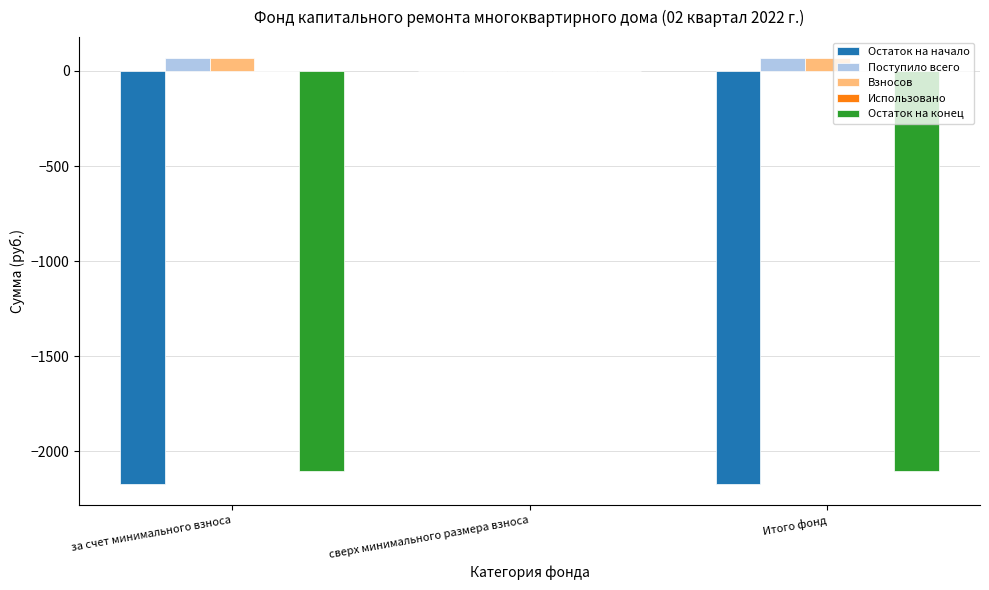

Are the bars horizontal?

No